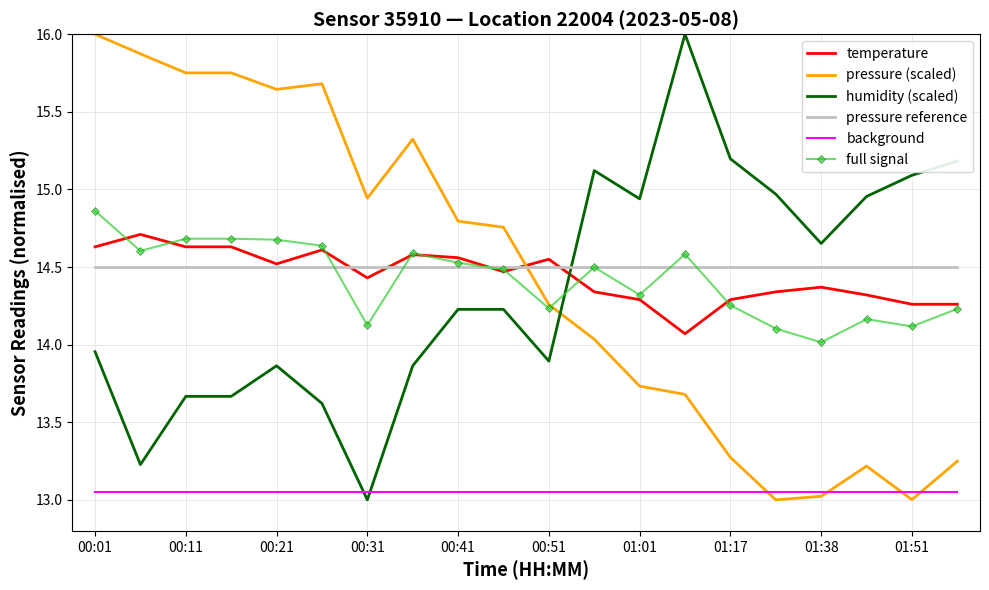

What is the maximum value for humidity (scaled)?

16.0